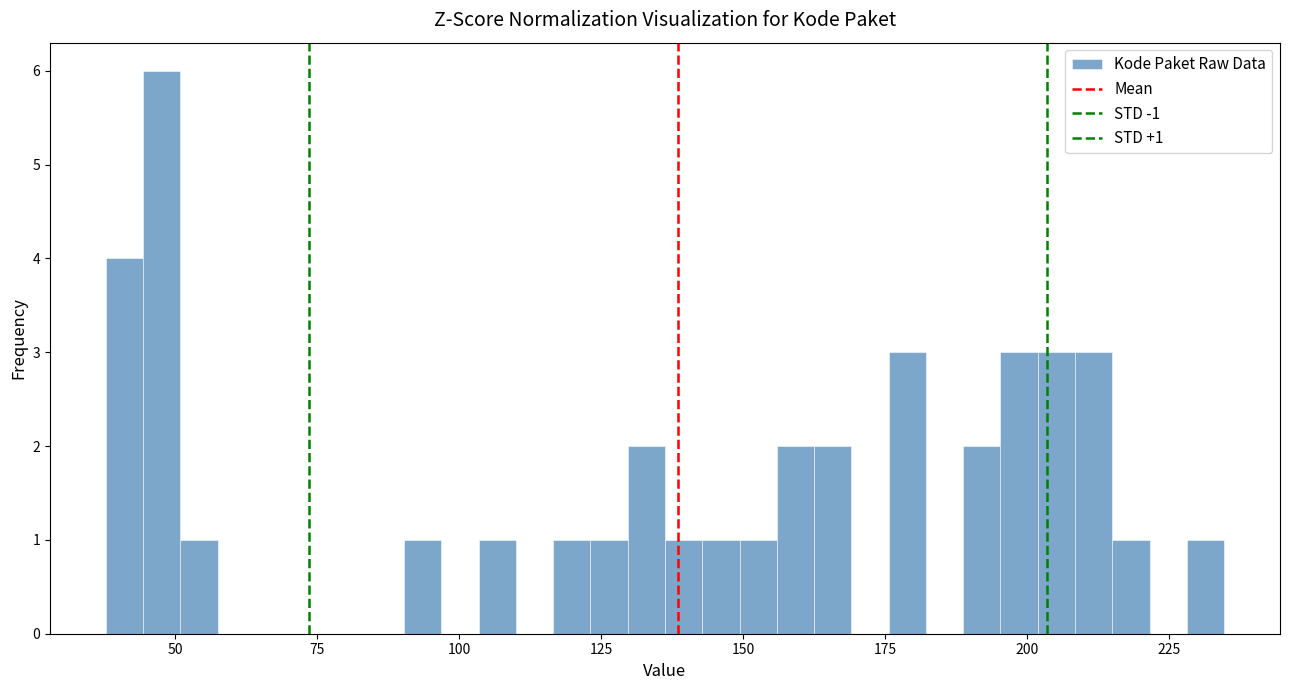

Around what value on the x-axis is the tallest bar? Give the approximate position of its centre, as read against the axis.

50